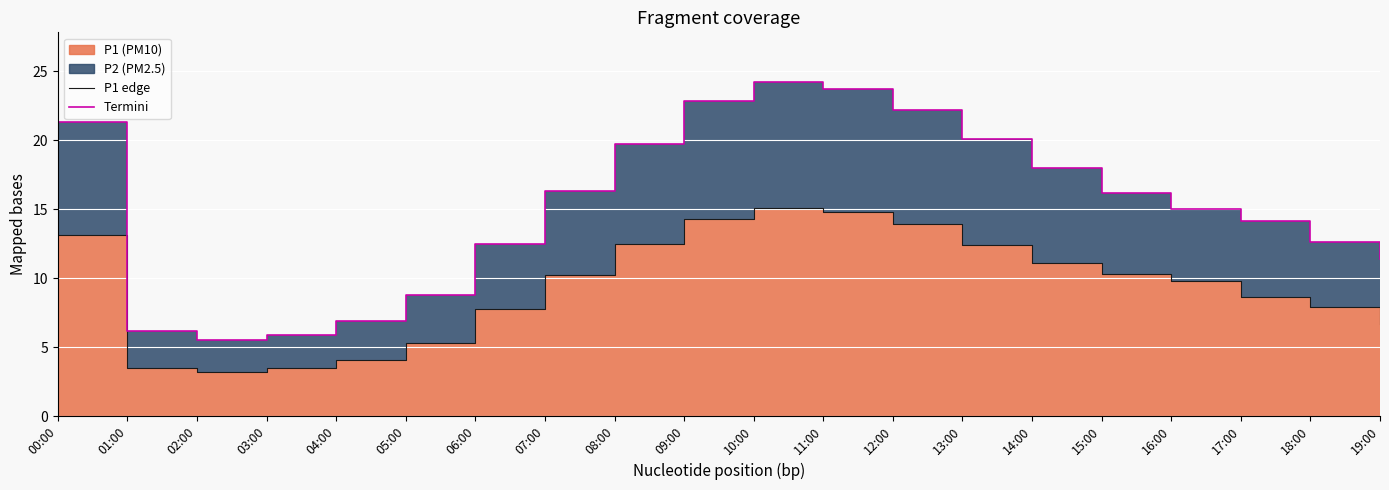

Where is the first local maximum for P1 edge?

10:00